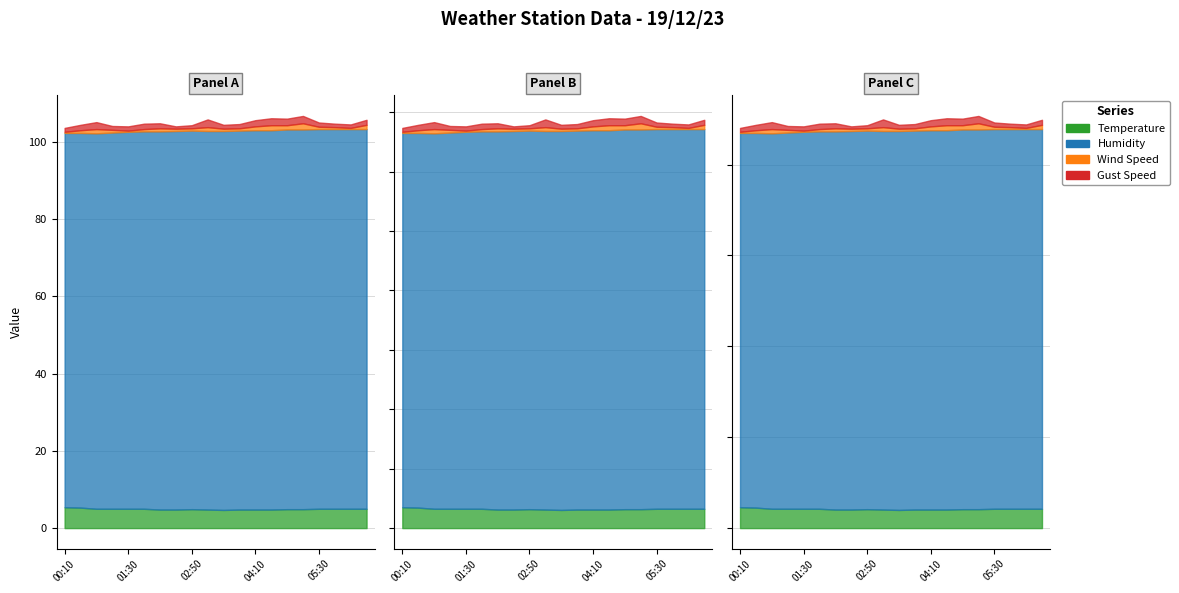

The value of Humidity at 01:50 is 33.6. True or false?

False